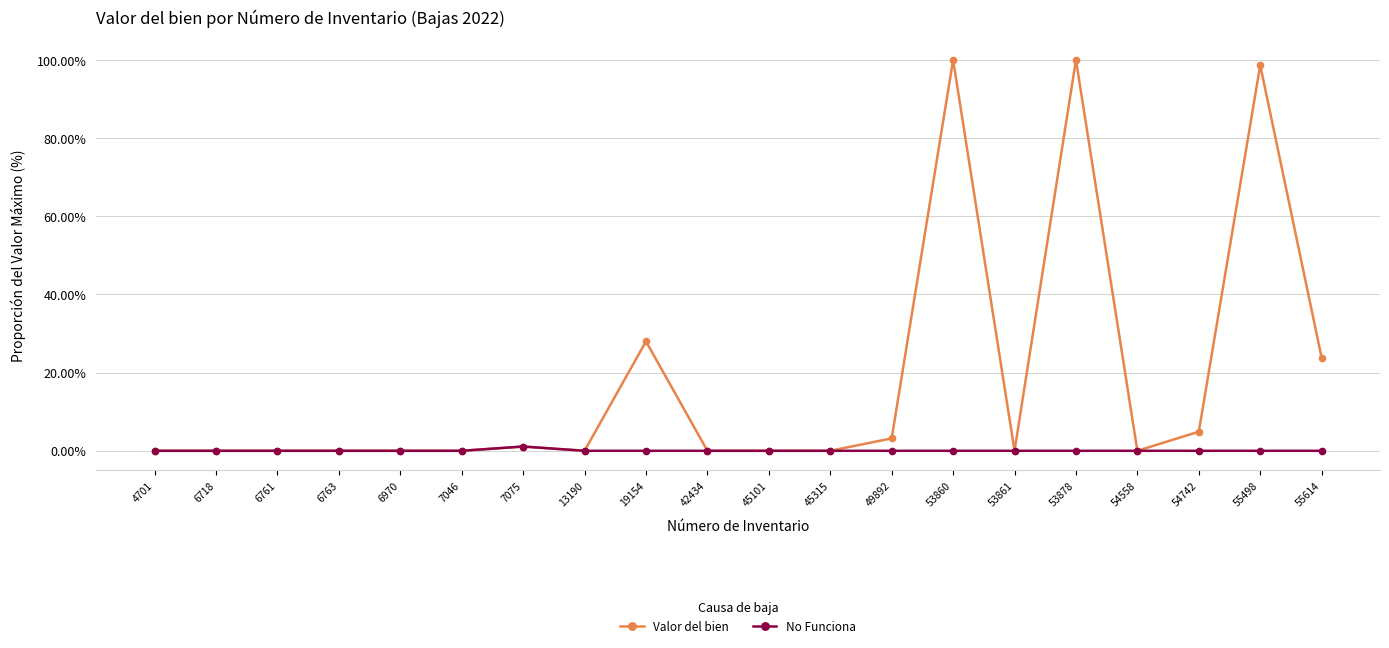

True or false: No Funciona has a value of 0.0 at 55498.

True